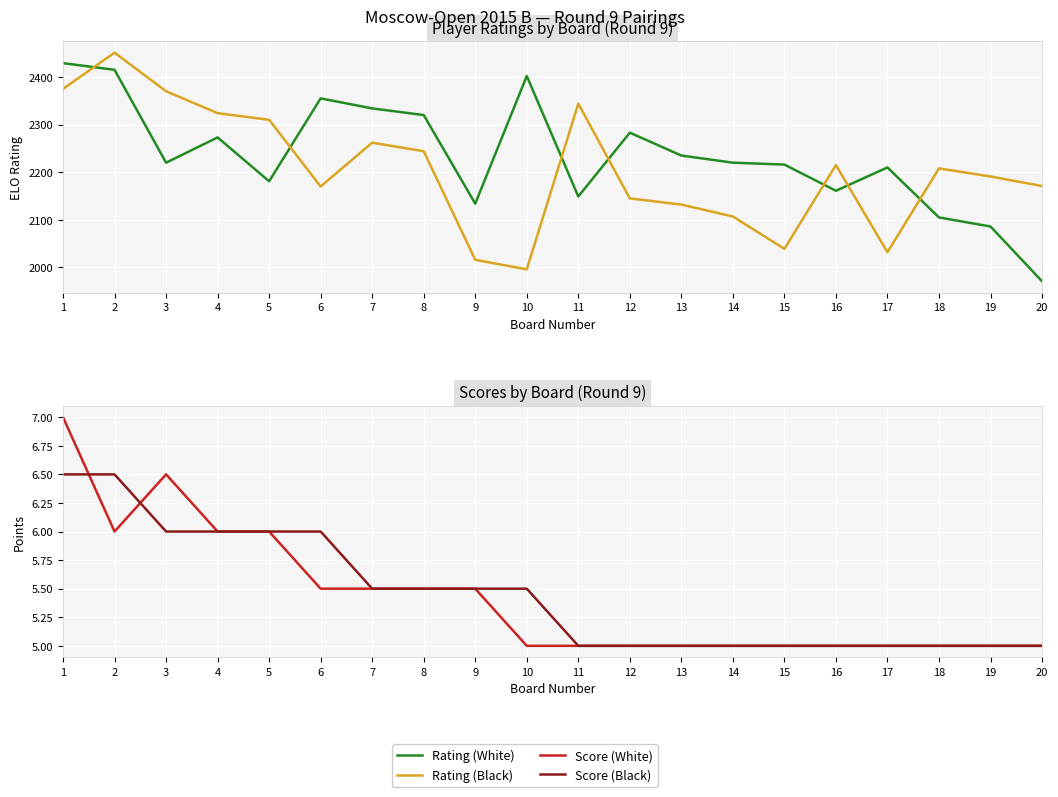

At which label does Rating (Black) reach its minimum?

10